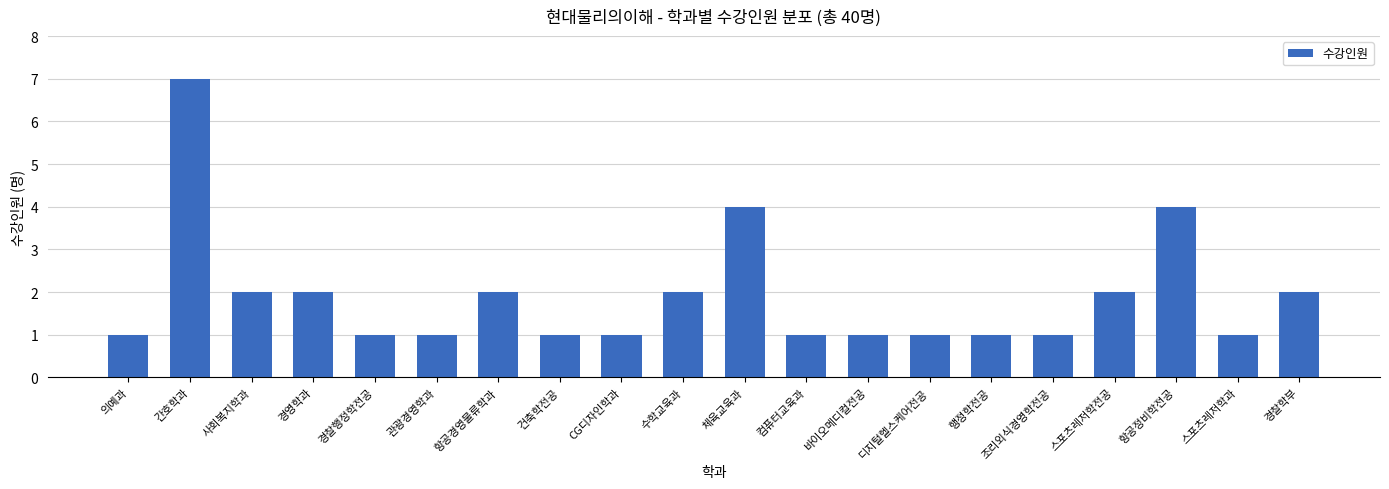

Which label corresponds to the largest value in the chart?

간호학과